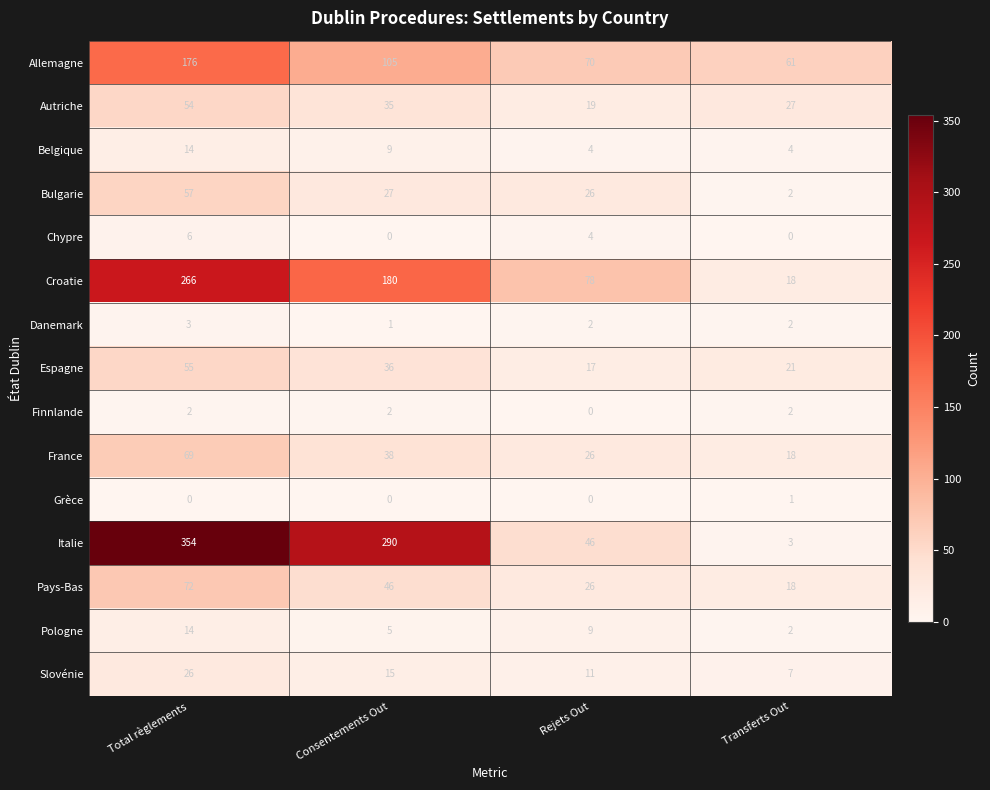

At which category is the sum across all series the highest?

Total règlements